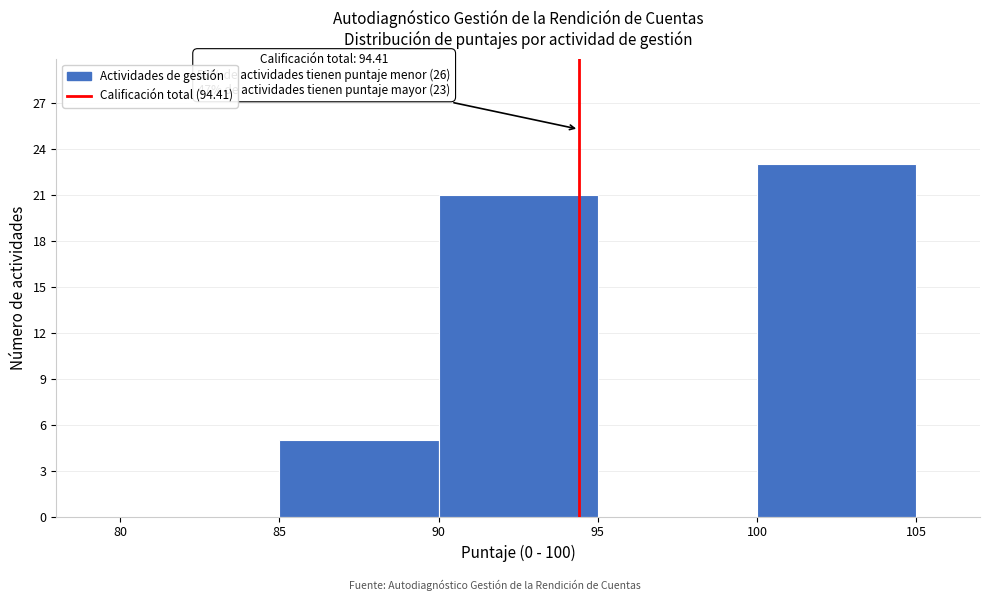

Over which range of the x-axis is the bar tallest?

100 to 105